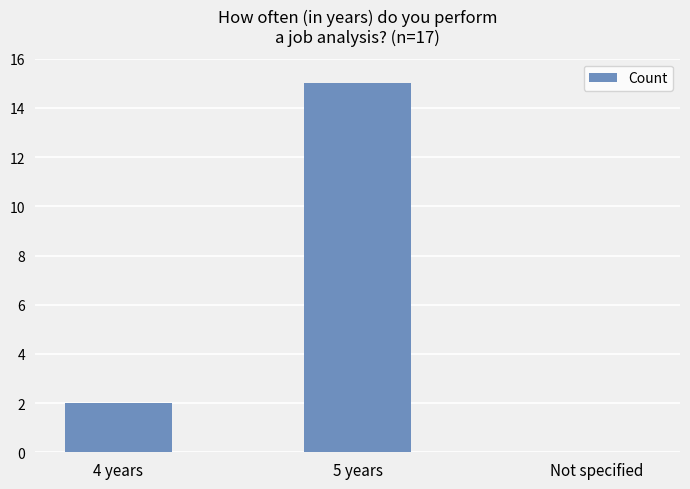

What is the change in value from 4 years to Not specified?

-2